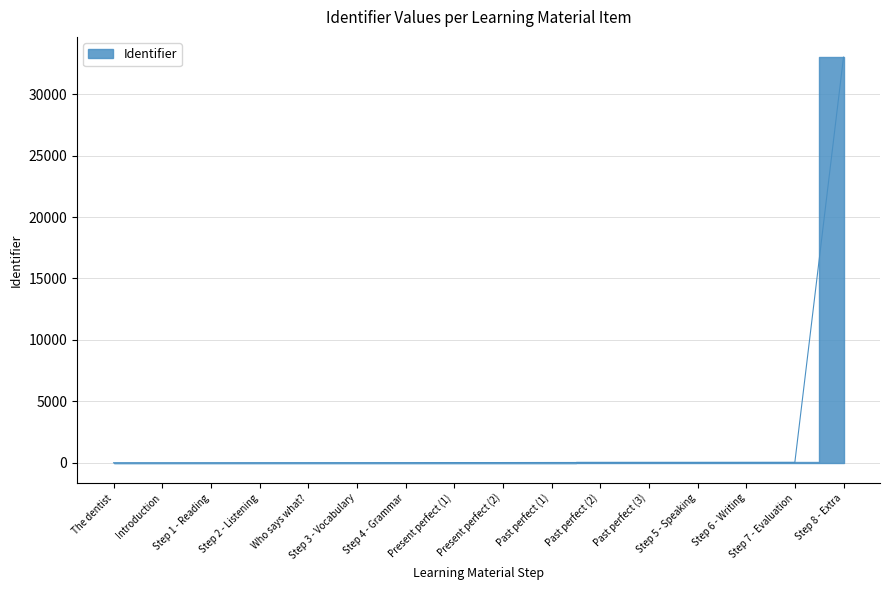

What is the difference between the maximum and minimum values?

33010